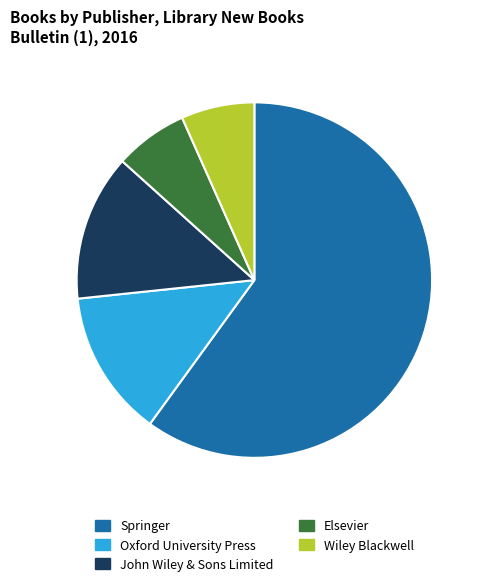

Which category has the biggest portion of the pie?

Springer